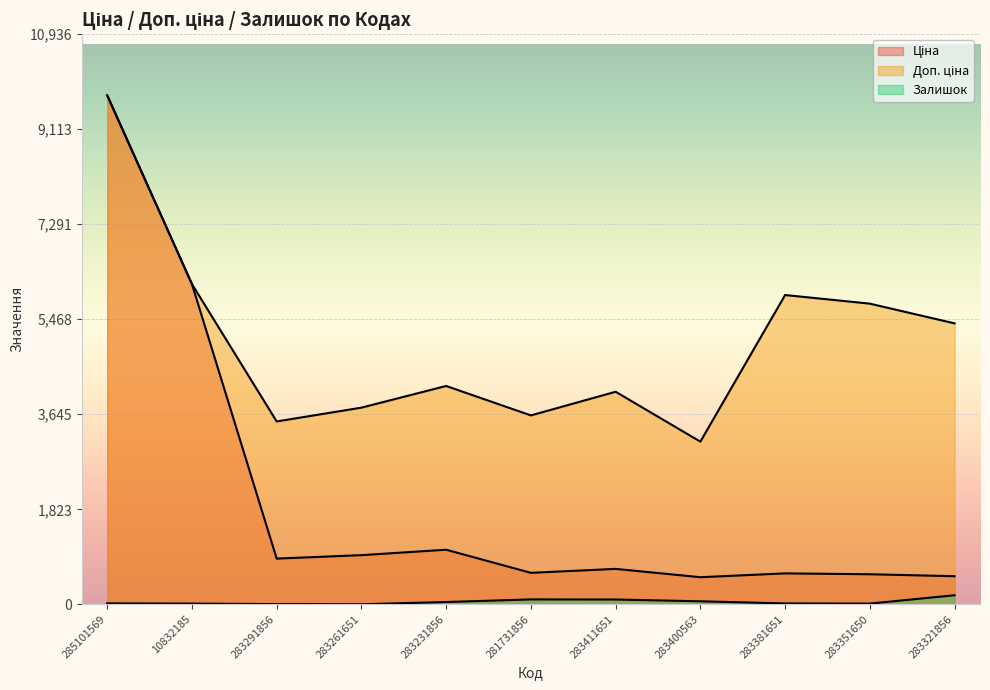

How many values in the Ціна series are below 679?

5